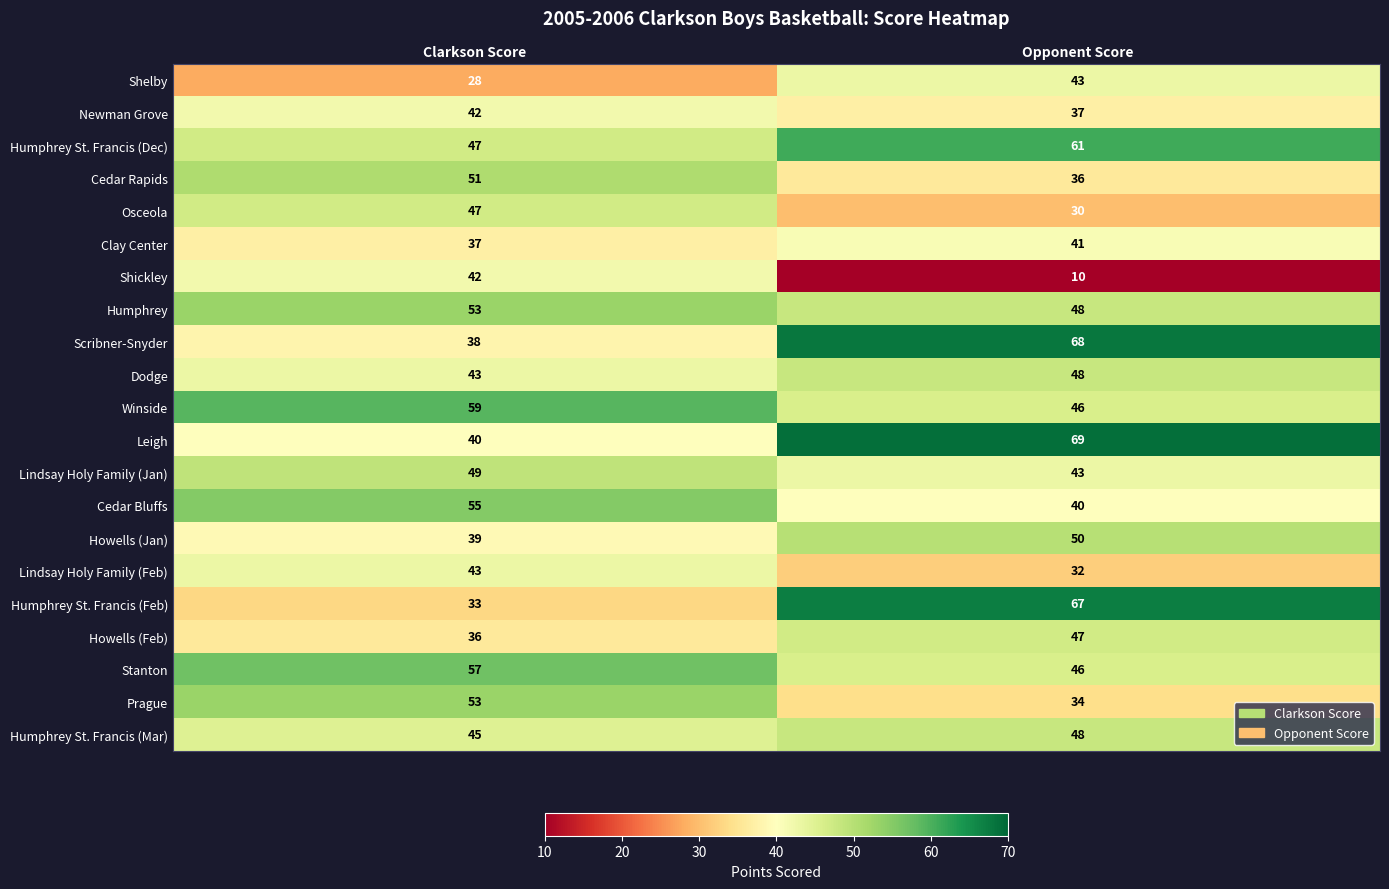

True or false: Lindsay Holy Family (Jan) has a value of 43 at Opponent Score.

True